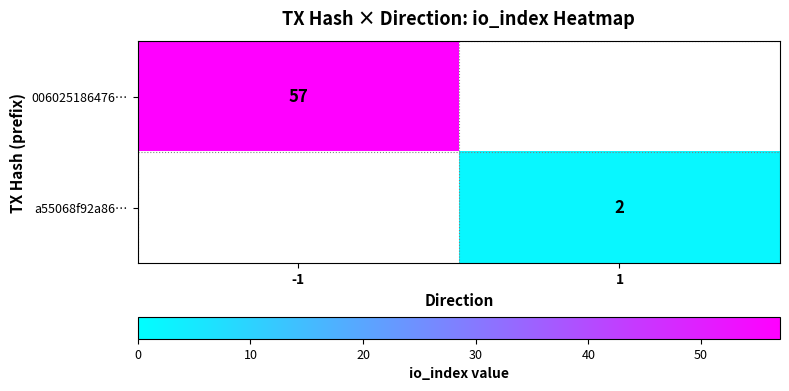

True or false: a55068f92a86… has a value of 2 at 1.

True